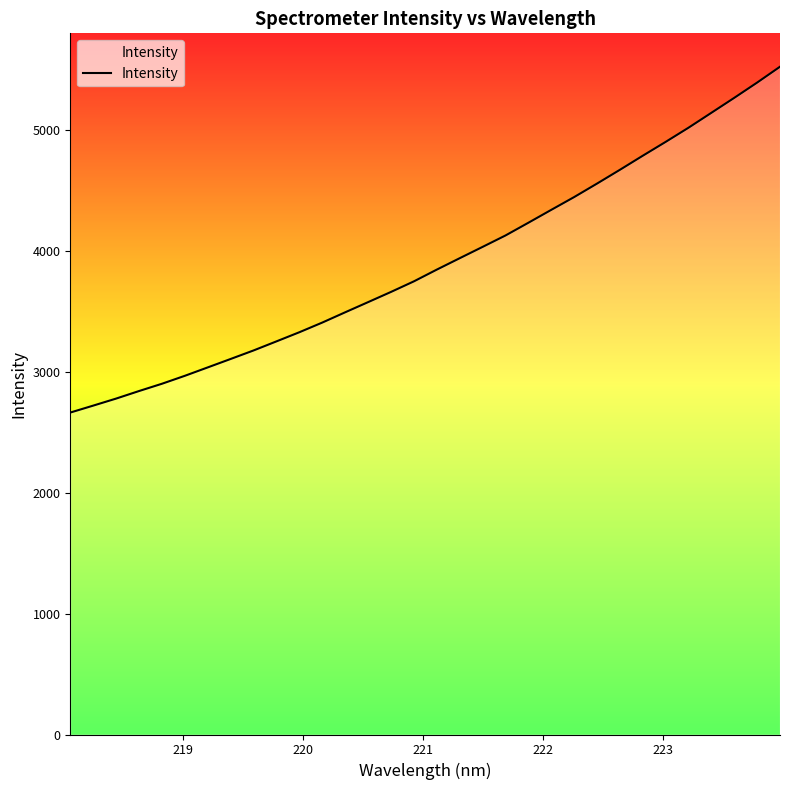

What is the smallest value displayed?

2662.5